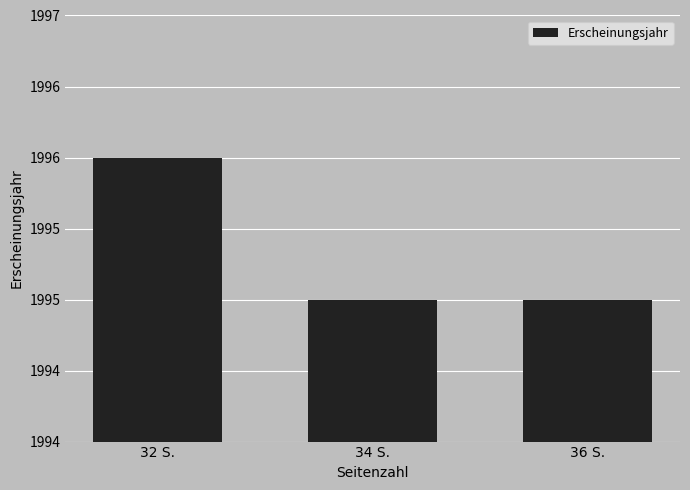

What is the greatest value displayed?

1996